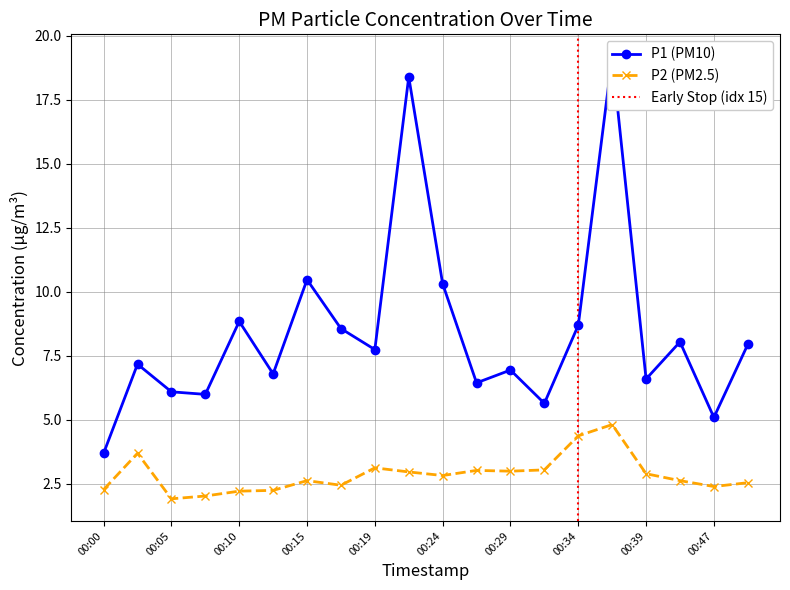

True or false: P2 and P1 intersect in this chart.

False